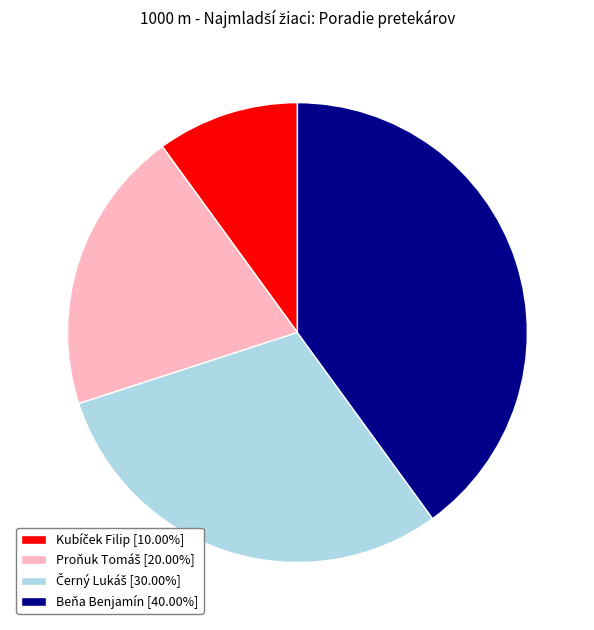

What is the largest slice in the pie chart?

Beňa Benjamín